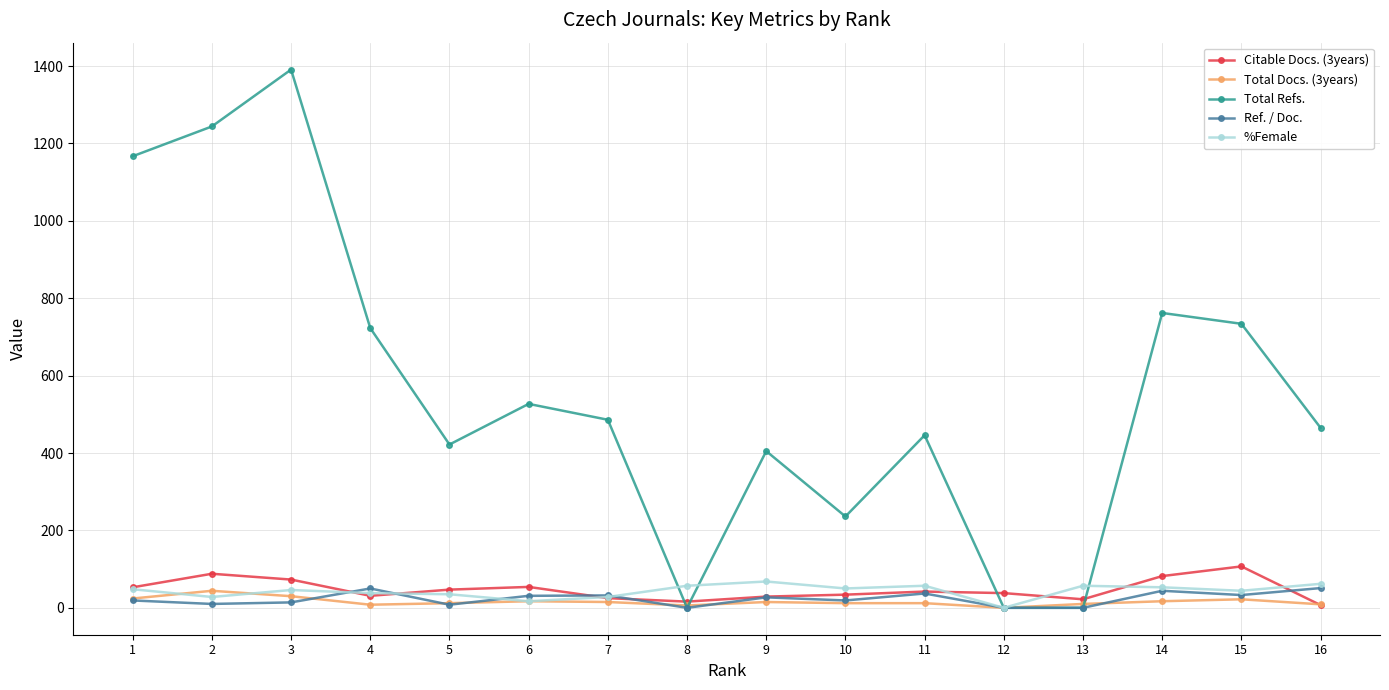

What is the spread (max minus min) of values at 14?

745